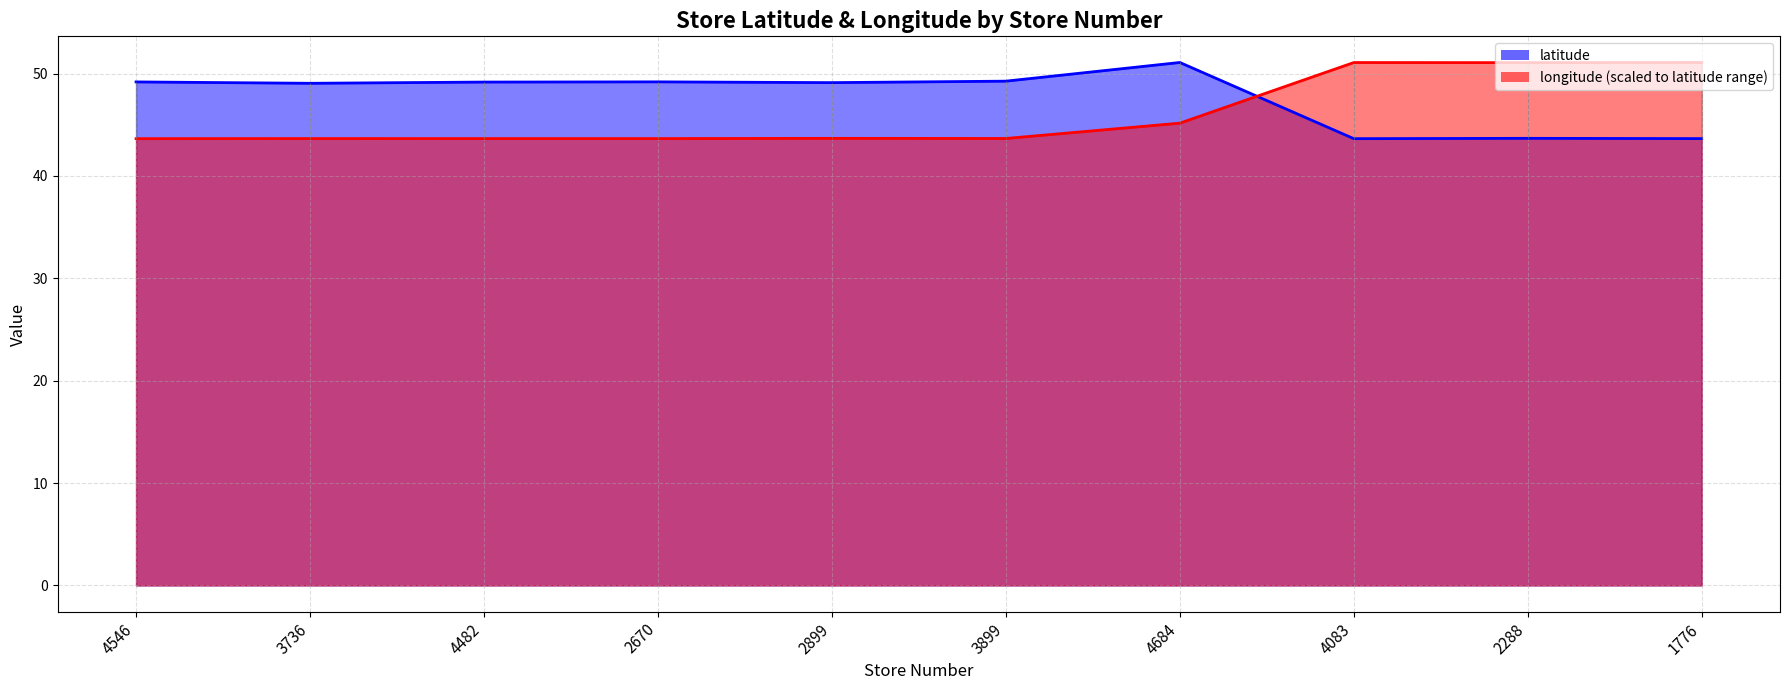

How many times do latitude and longitude cross each other?

1